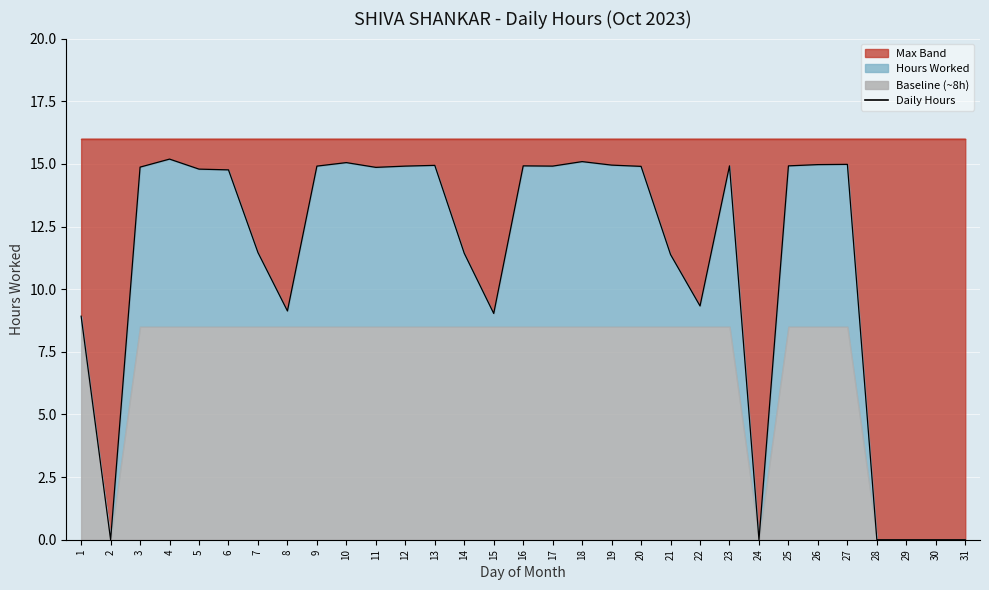

What is the greatest value displayed?

15.2